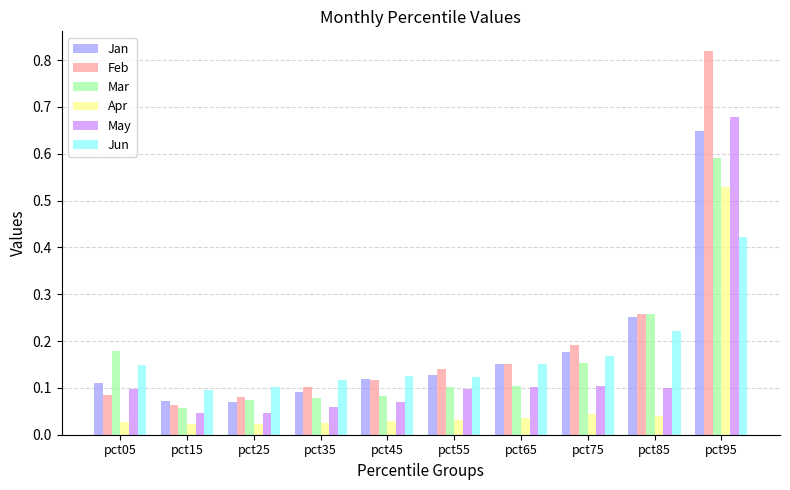

The value of Feb at pct75 is 0.3. True or false?

False